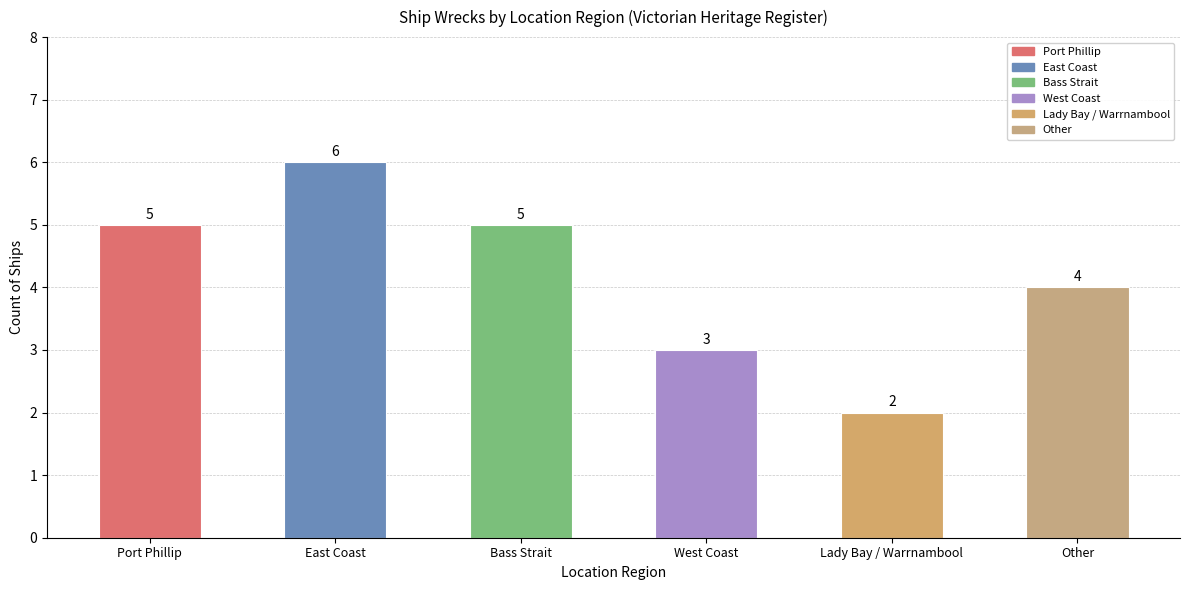

What is the difference between the values at West Coast and Port Phillip?

2